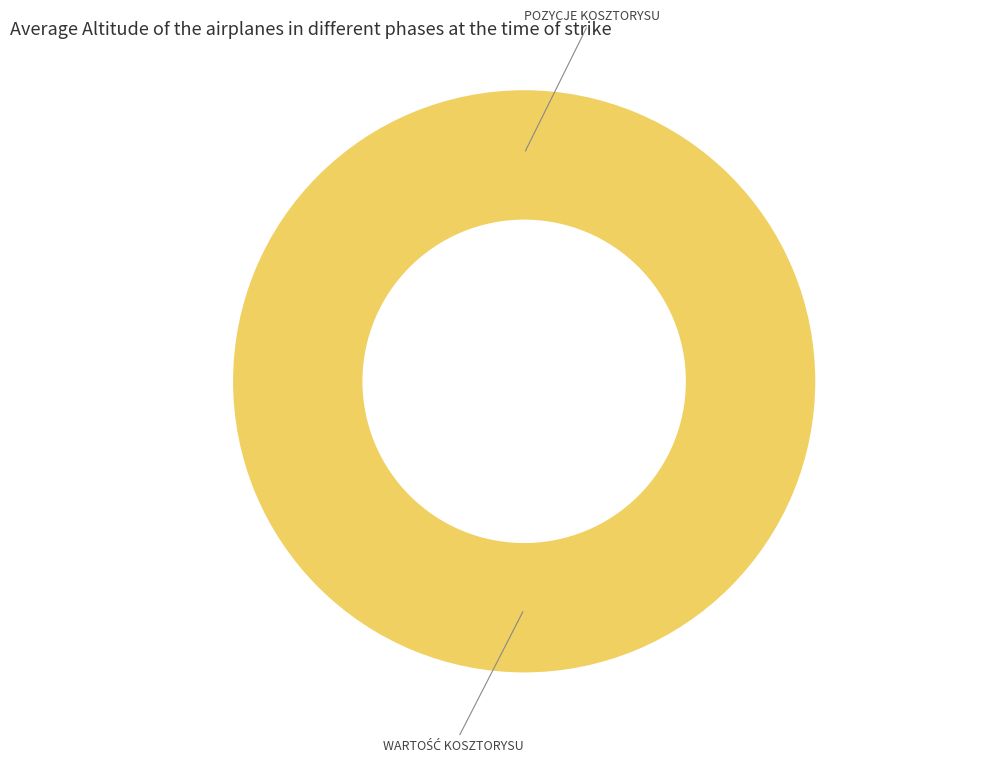

Rank the categories by value from highest to lowest.

WARTOŚĆ KOSZTORYSU, POZYCJE KOSZTORYSU